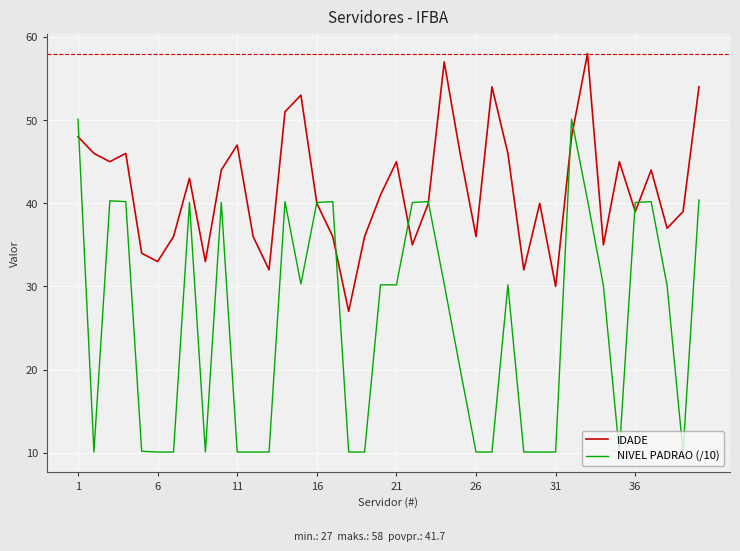

What is the highest value of the IDADE series?

58.0